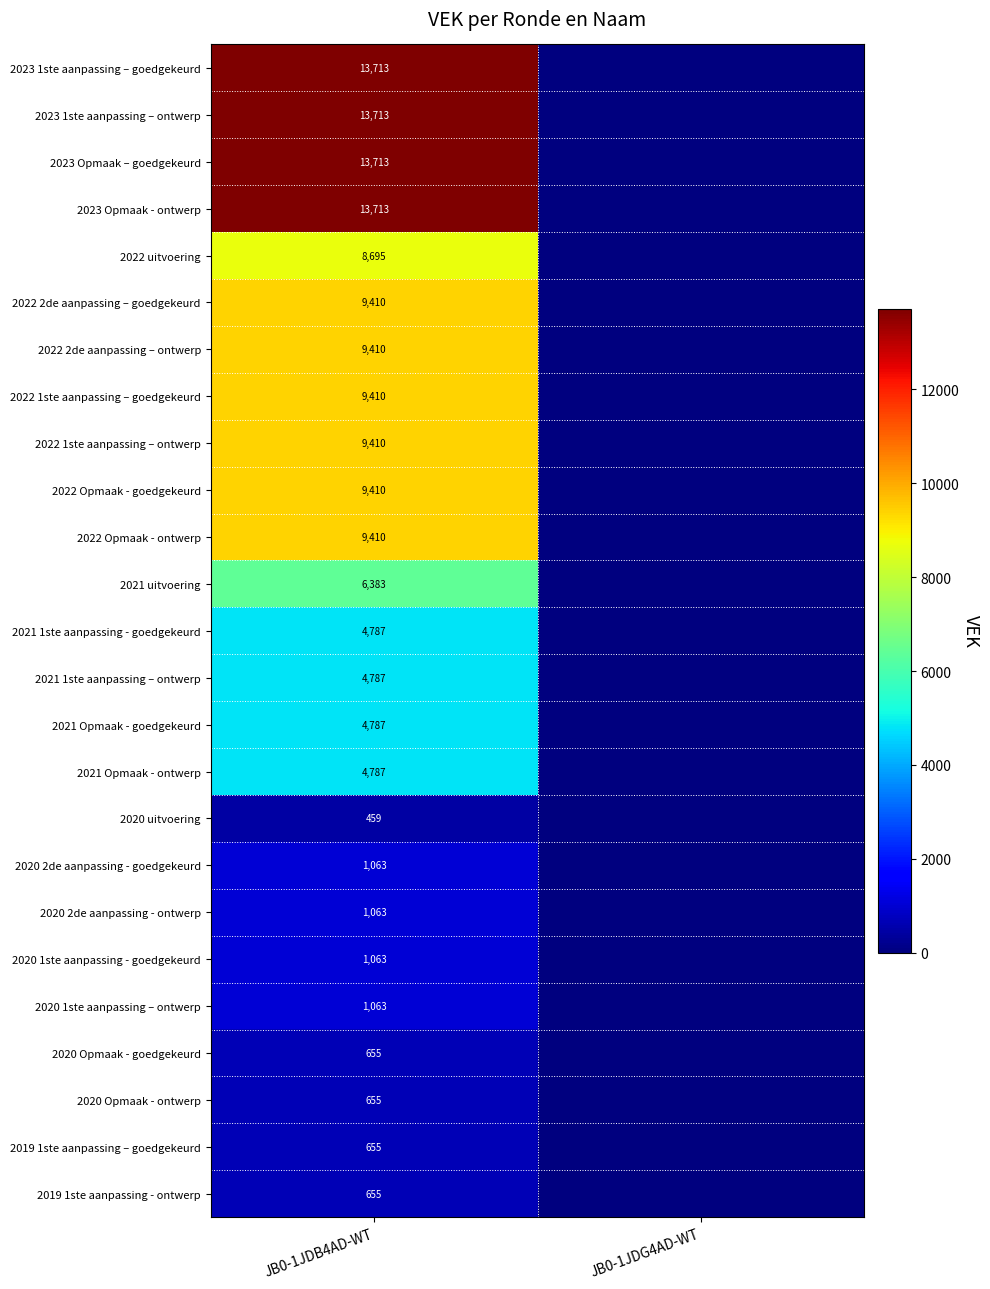

The 2022 2de aanpassing – ontwerp series shows 3758 at JB0-1JDB4AD-WT. True or false?

False